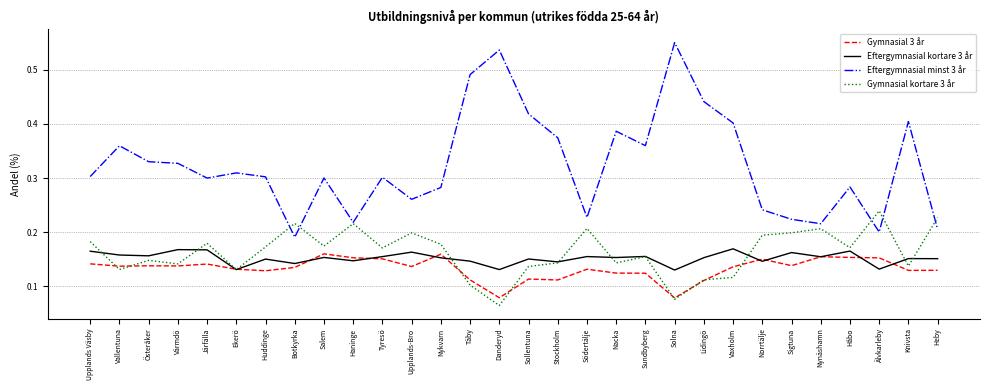

What position from the left is Södertälje?

18